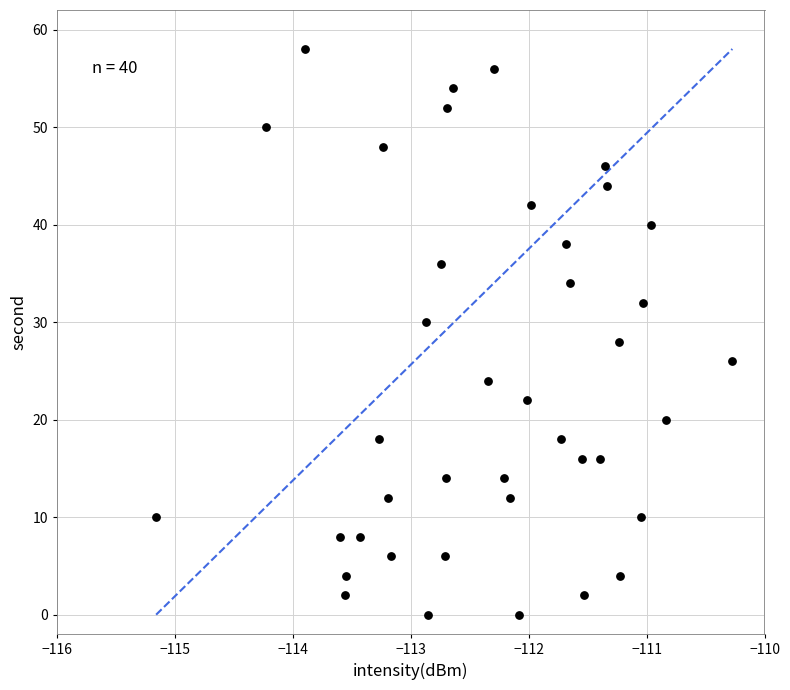

What is the range of Y values (max minus min)?

58